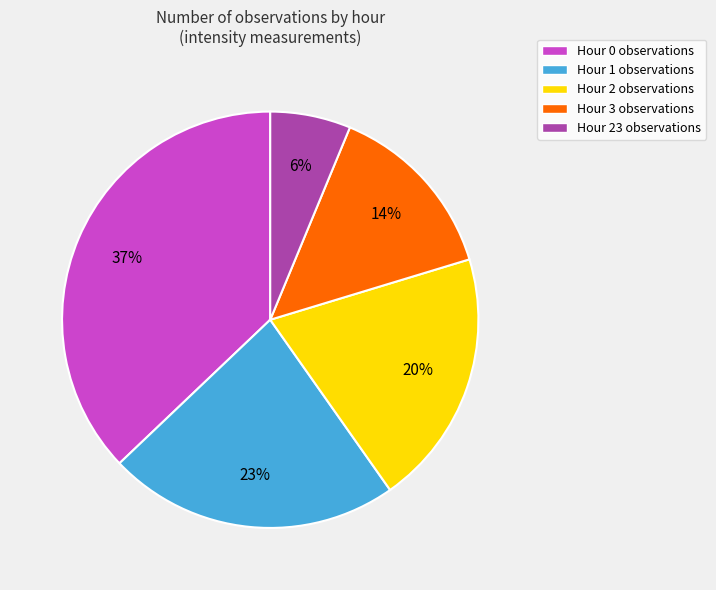

To the nearest percent, what is the combined percentage of Hour 0 observations and Hour 3 observations?

51%